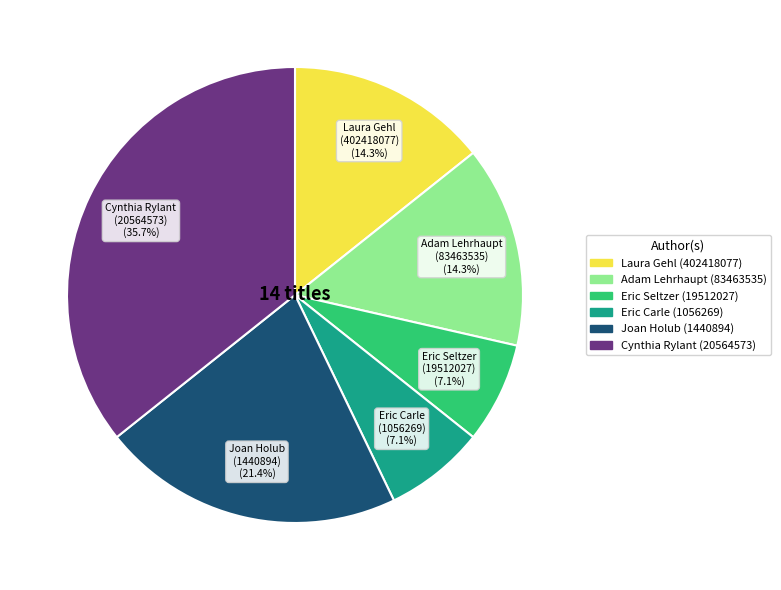

Approximately how many times larger is the value at Adam Lehrhaupt (83463535) compared to Eric Carle (1056269)?

2.0